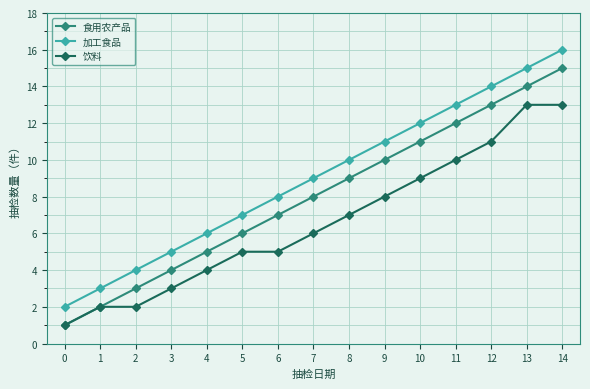

What is the smallest value displayed?

1